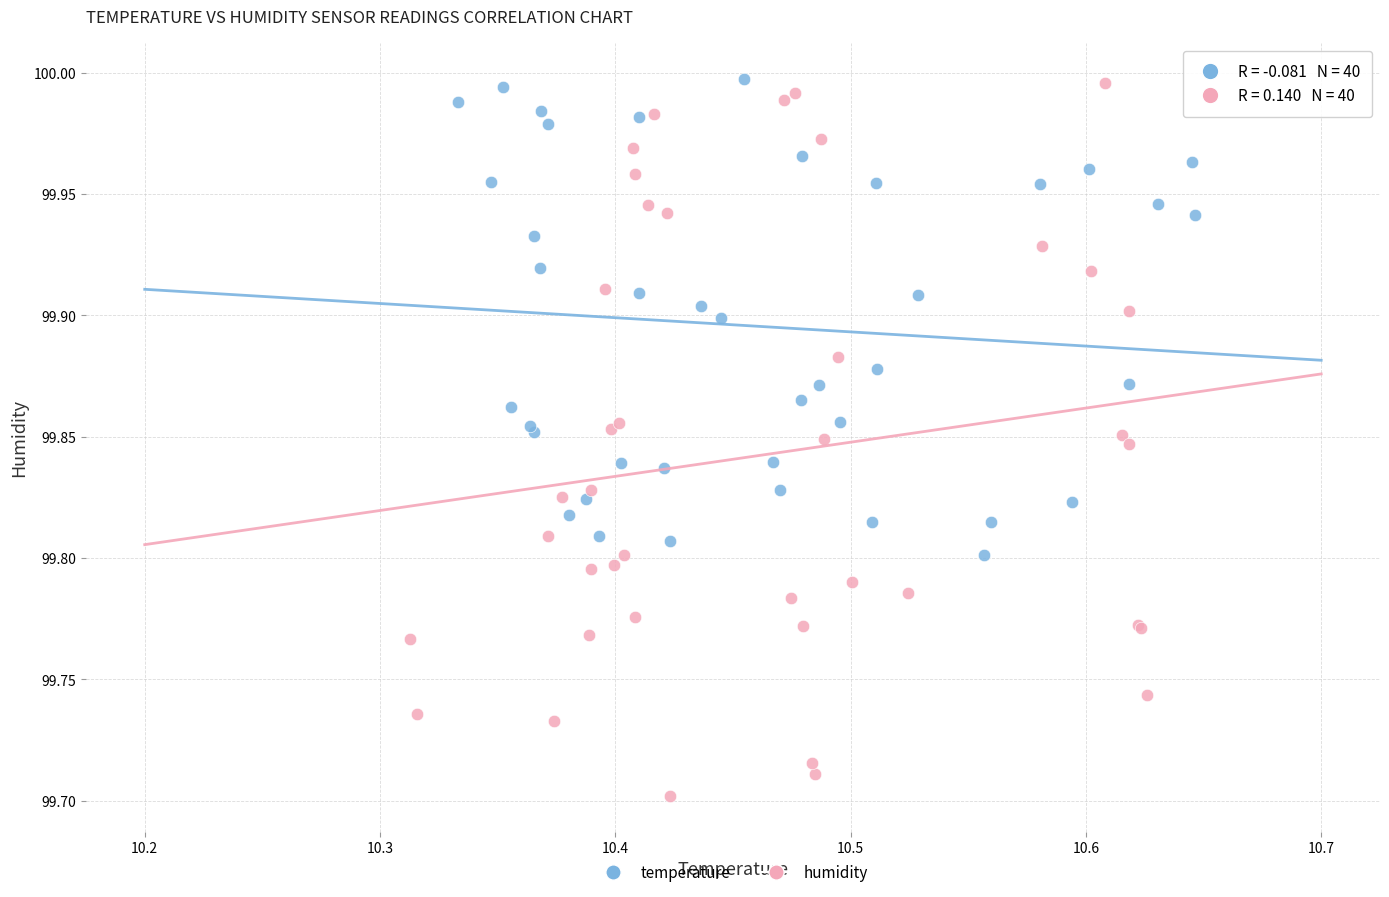

Which series has the widest spread of Y values?

humidity